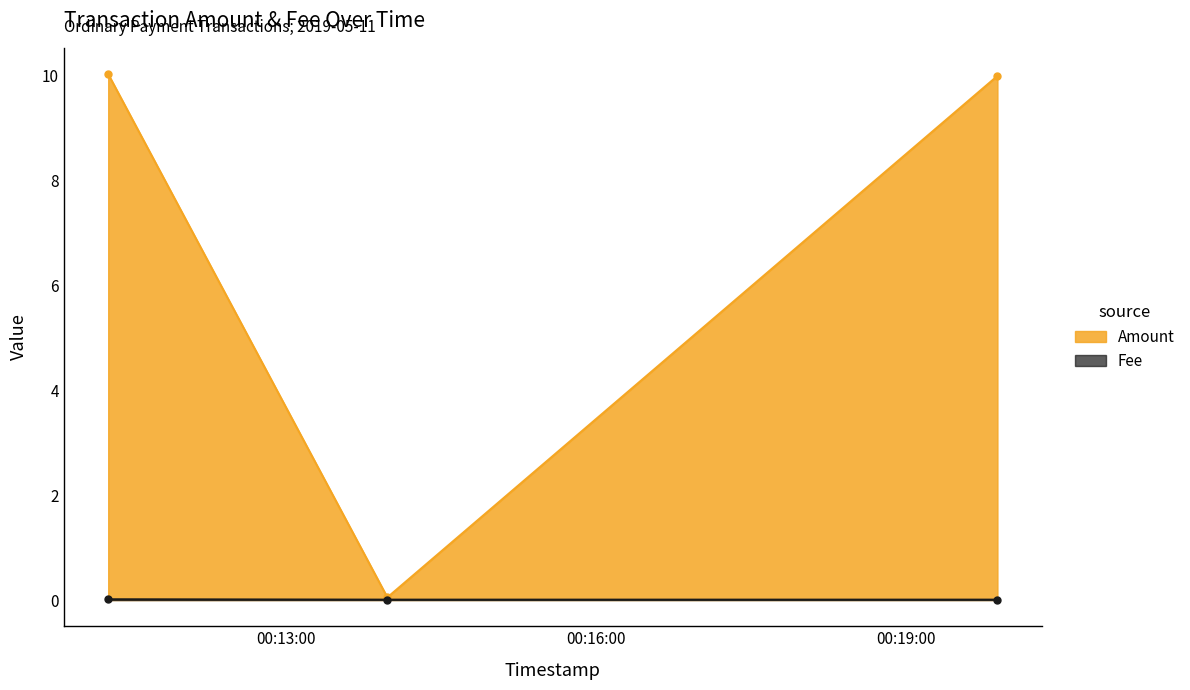

How many categories are shown in the chart?

3